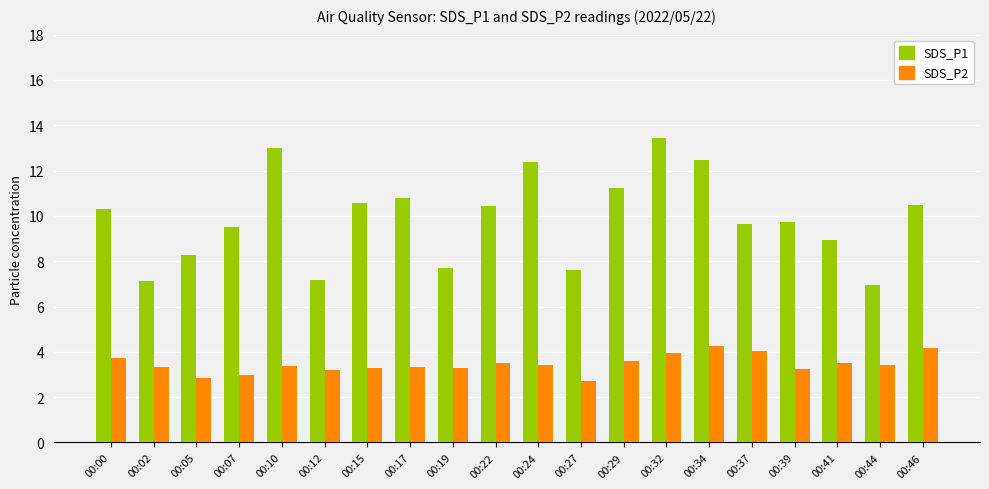

What is the smallest value displayed?

2.7